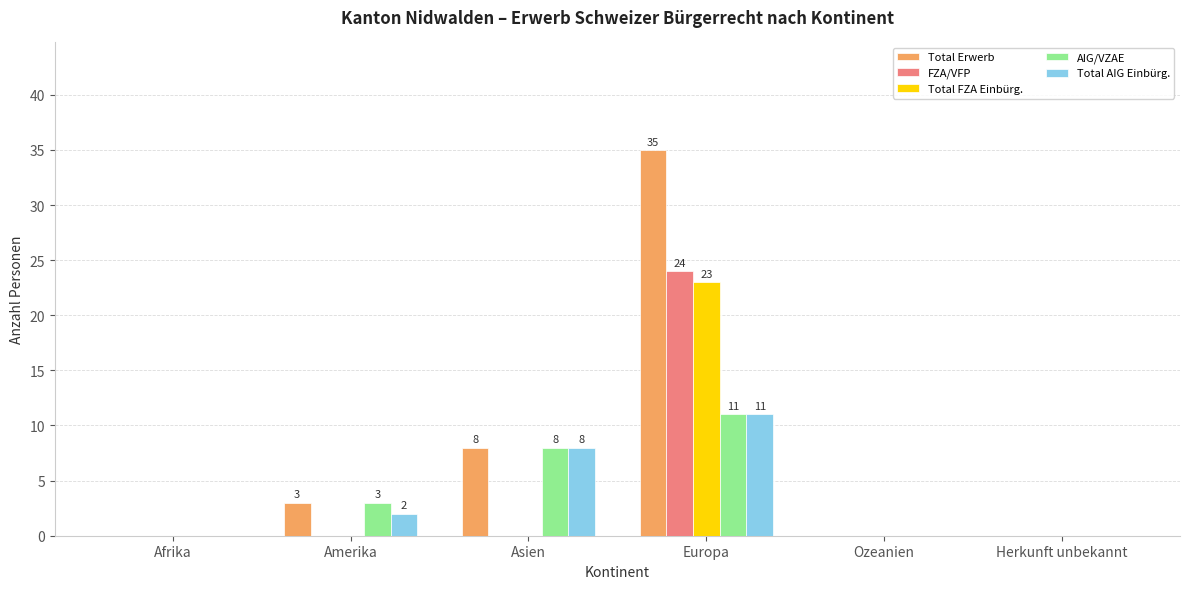

What is the total value across all series at Asien?

24